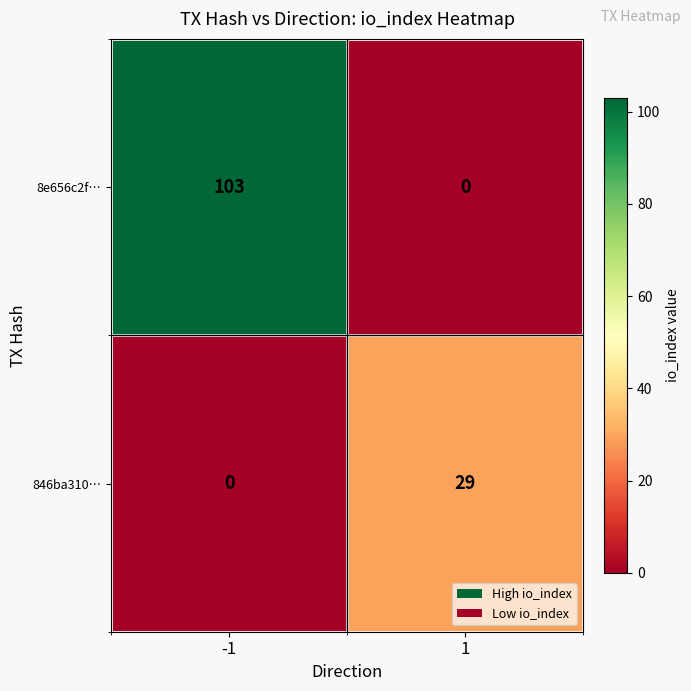

What is the maximum value shown in the chart?

103